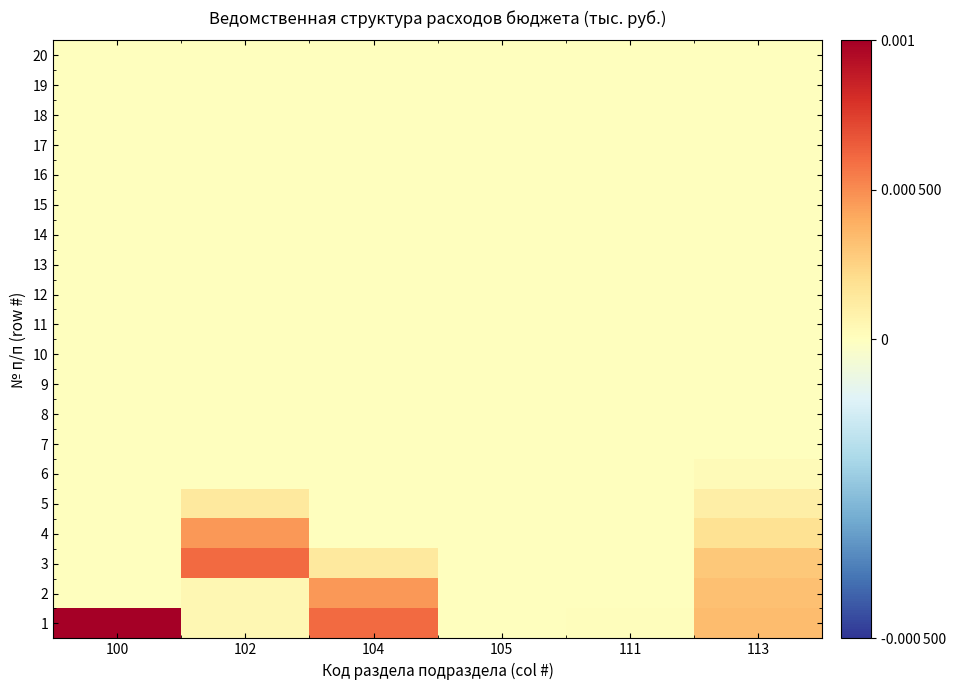

Reading left to right, what are all the values shown in this chart?

1: 100=0.0	102=0.0	104=0.0	105=0.0	111=0.0	113=0.0
2: 100=0.0	102=0.0	104=0.0	105=0.0	111=0.0	113=0.0
3: 100=0.0	102=0.0	104=0.0	105=0.0	111=0.0	113=0.0
4: 100=0.0	102=0.0	104=0.0	105=0.0	111=0.0	113=0.0
5: 100=0.0	102=0.0	104=0.0	105=0.0	111=0.0	113=0.0
6: 100=0.0	102=0.0	104=0.0	105=0.0	111=0.0	113=0.0
7: 100=0.0	102=0.0	104=0.0	105=0.0	111=0.0	113=0.0
8: 100=0.0	102=0.0	104=0.0	105=0.0	111=0.0	113=0.0
9: 100=0.0	102=0.0	104=0.0	105=0.0	111=0.0	113=0.0
10: 100=0.0	102=0.0	104=0.0	105=0.0	111=0.0	113=0.0
11: 100=0.0	102=0.0	104=0.0	105=0.0	111=0.0	113=0.0
12: 100=0.0	102=0.0	104=0.0	105=0.0	111=0.0	113=0.0
13: 100=0.0	102=0.0	104=0.0	105=0.0	111=0.0	113=0.0
14: 100=0.0	102=0.0	104=0.0	105=0.0	111=0.0	113=0.0
15: 100=0.0	102=0.0	104=0.0	105=0.0	111=0.0	113=0.0
16: 100=0.0	102=0.0	104=0.0	105=0.0	111=0.0	113=0.0
17: 100=0.0	102=0.0	104=0.0	105=0.0	111=0.0	113=0.0
18: 100=0.0	102=0.0	104=0.0	105=0.0	111=0.0	113=0.0
19: 100=0.0	102=0.0	104=0.0	105=0.0	111=0.0	113=0.0
20: 100=0.0	102=0.0	104=0.0	105=0.0	111=0.0	113=0.0